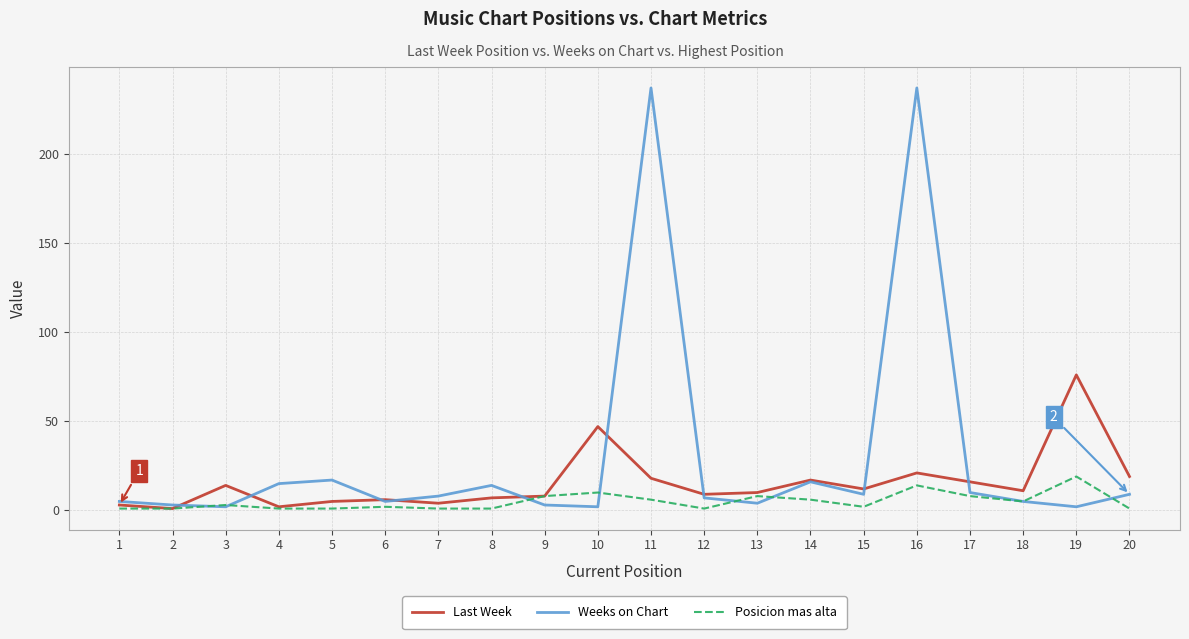

What is the greatest value displayed?

237